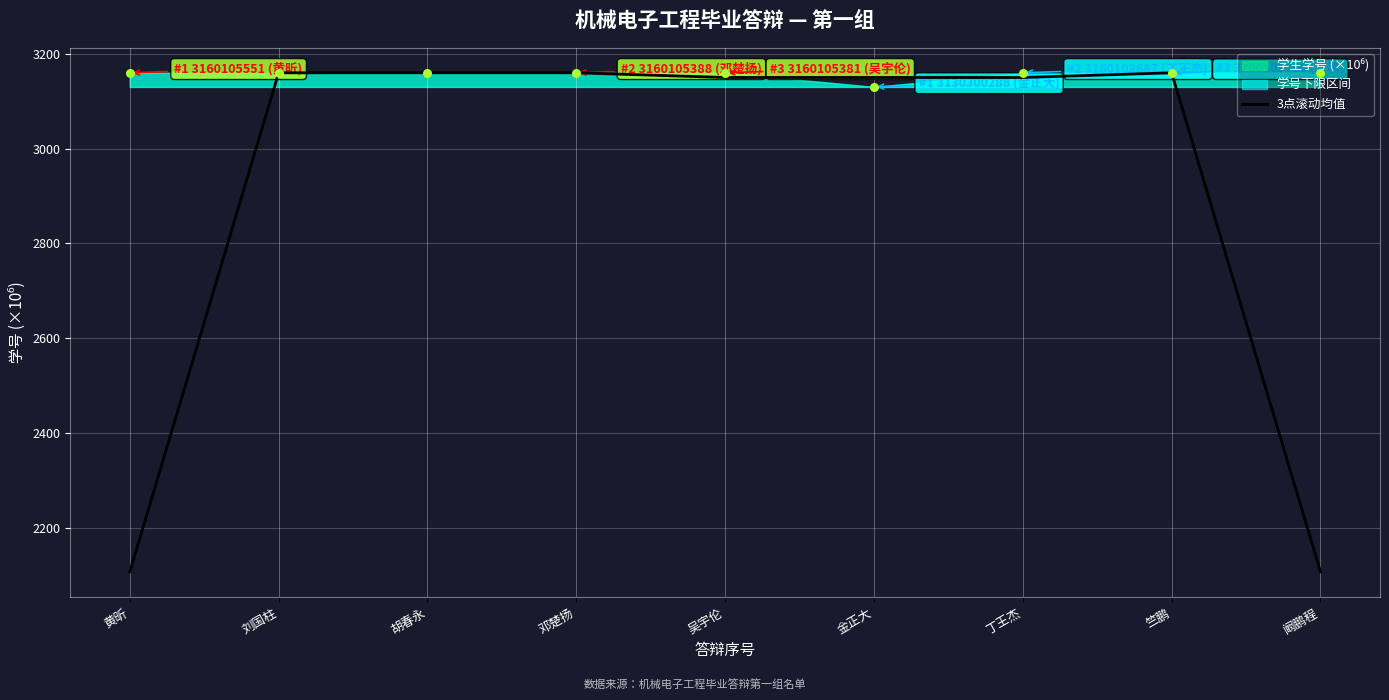

The 3点滚动均值 series shows 1966.1 at 金正大. True or false?

False